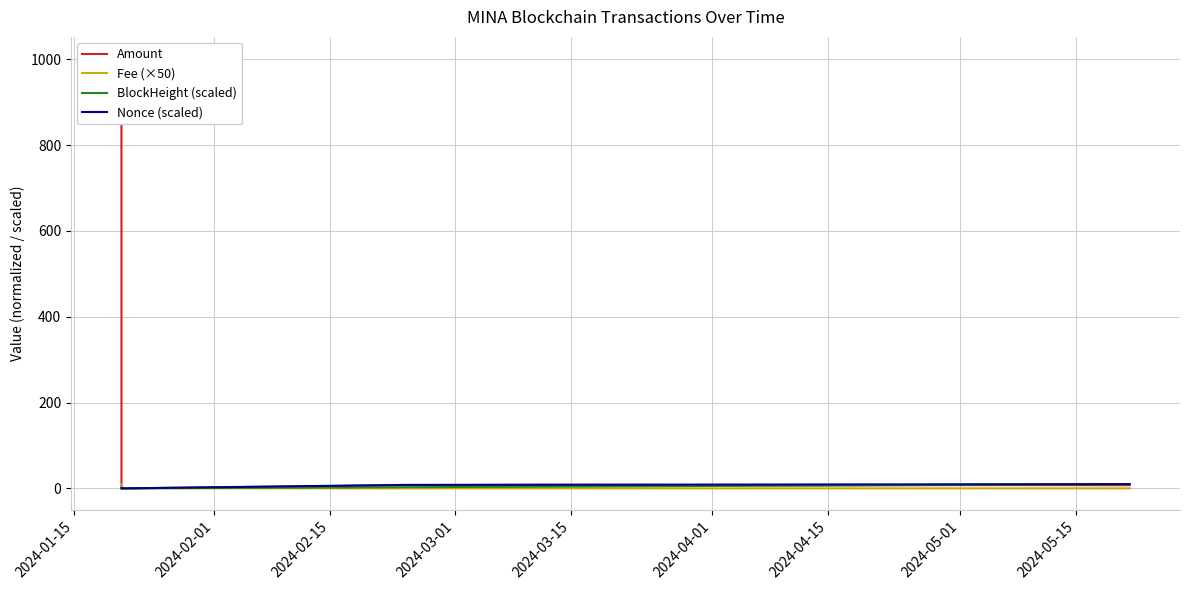

The Fee (×50) series shows 0.7 at 2024-02-01. True or false?

False